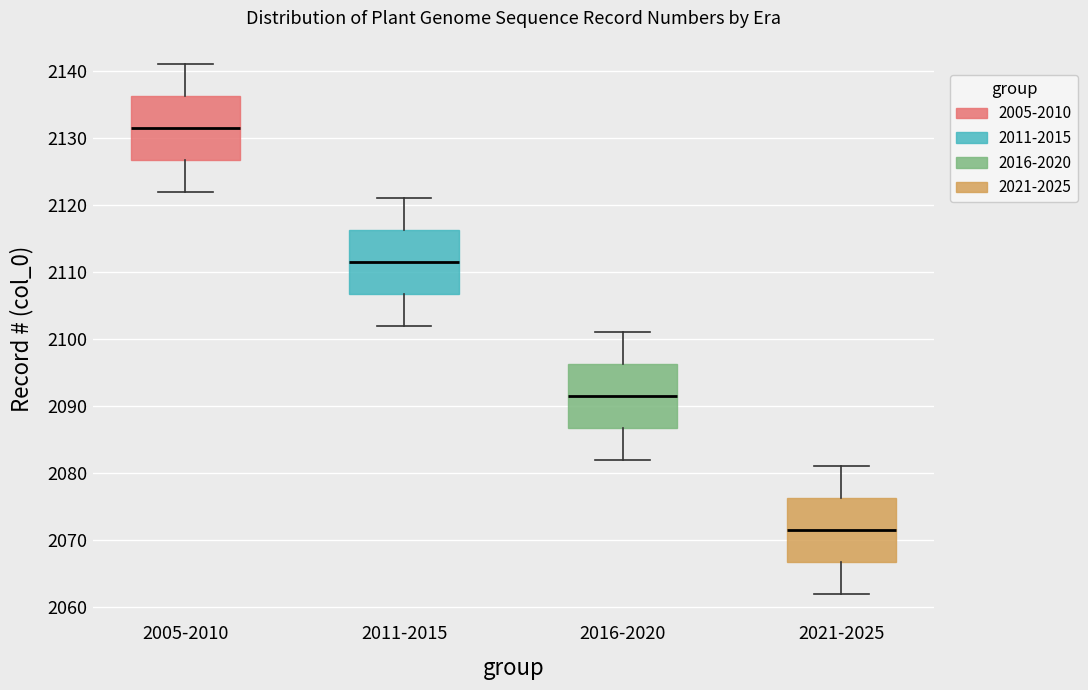

Which box has the highest median line?

2005-2010